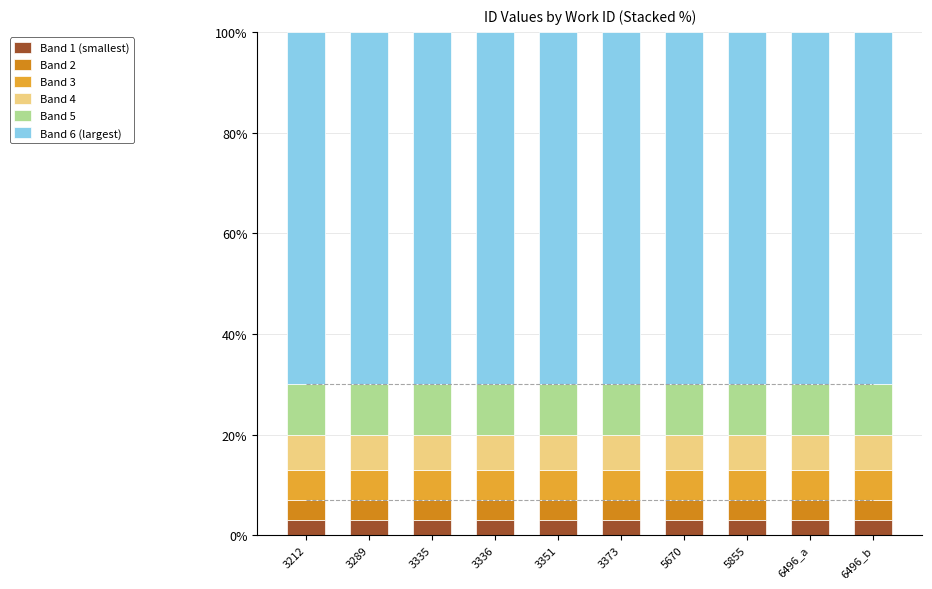

How many distinct data groups are displayed?

6